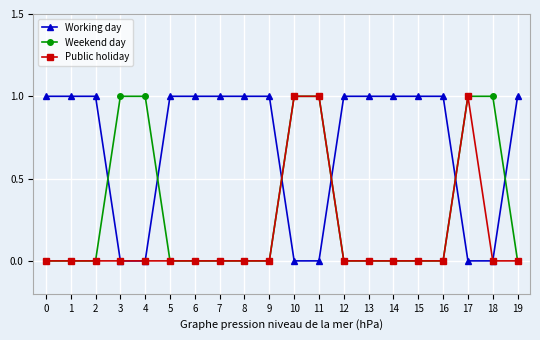

The value of Weekend day at 8 is 0. True or false?

True